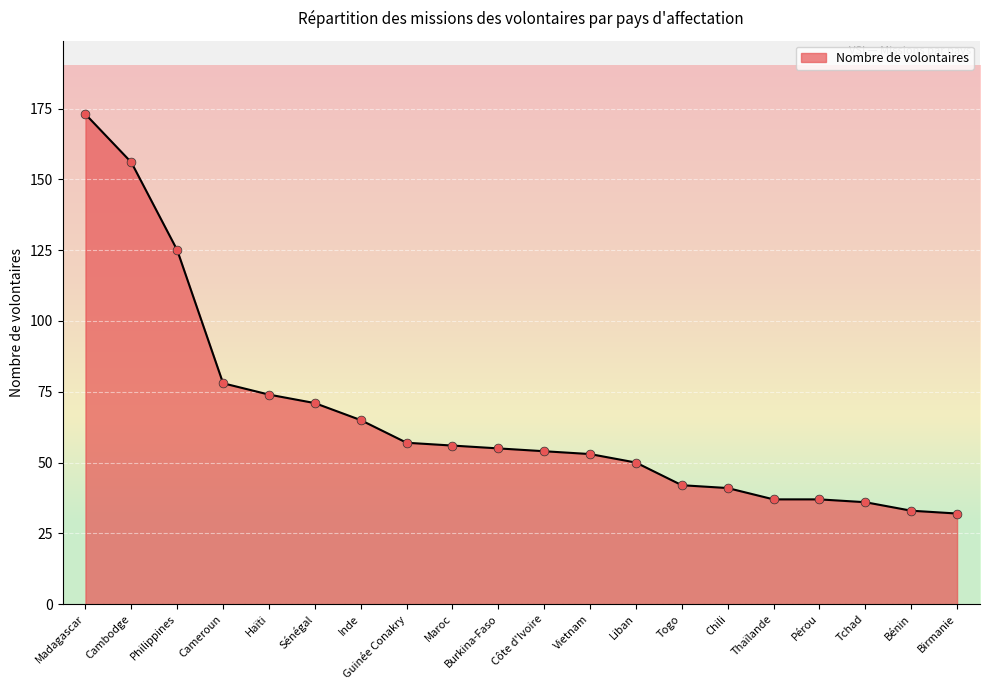

Which has a higher value, Burkina-Faso or Vietnam?

Burkina-Faso